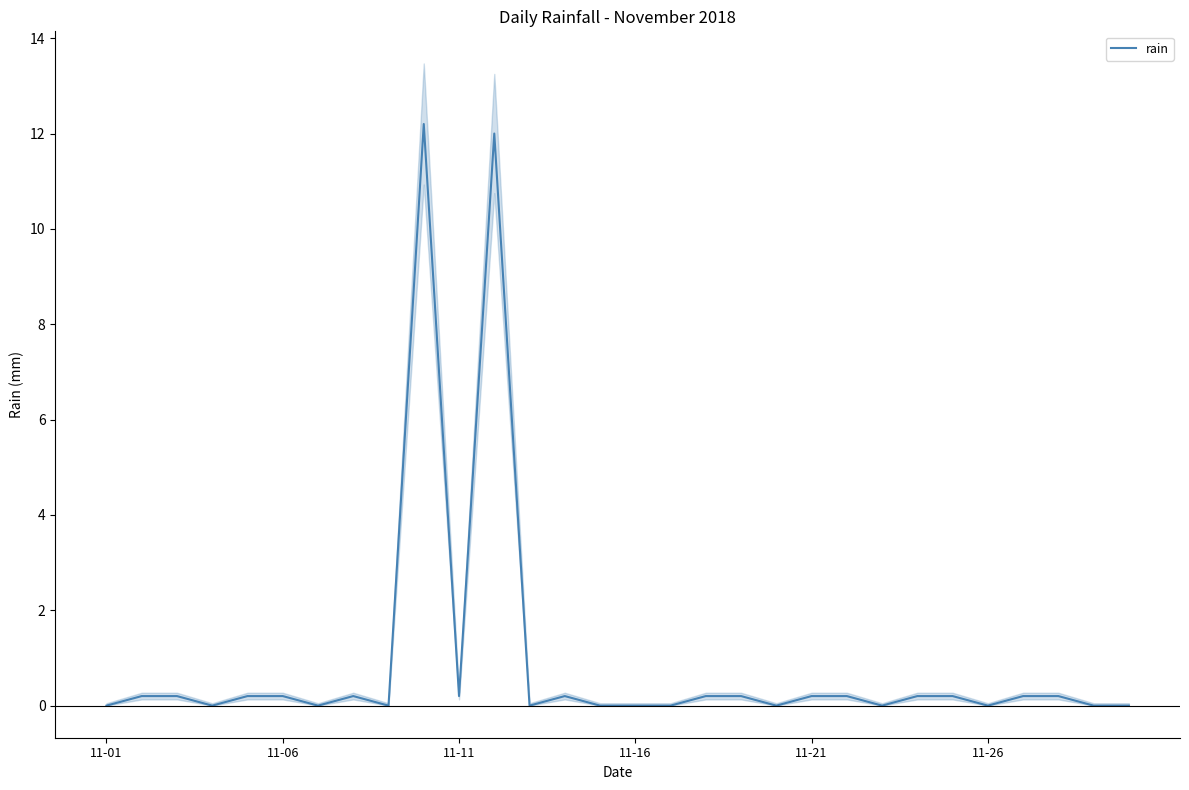

What is the highest value of the rain series?

12.2